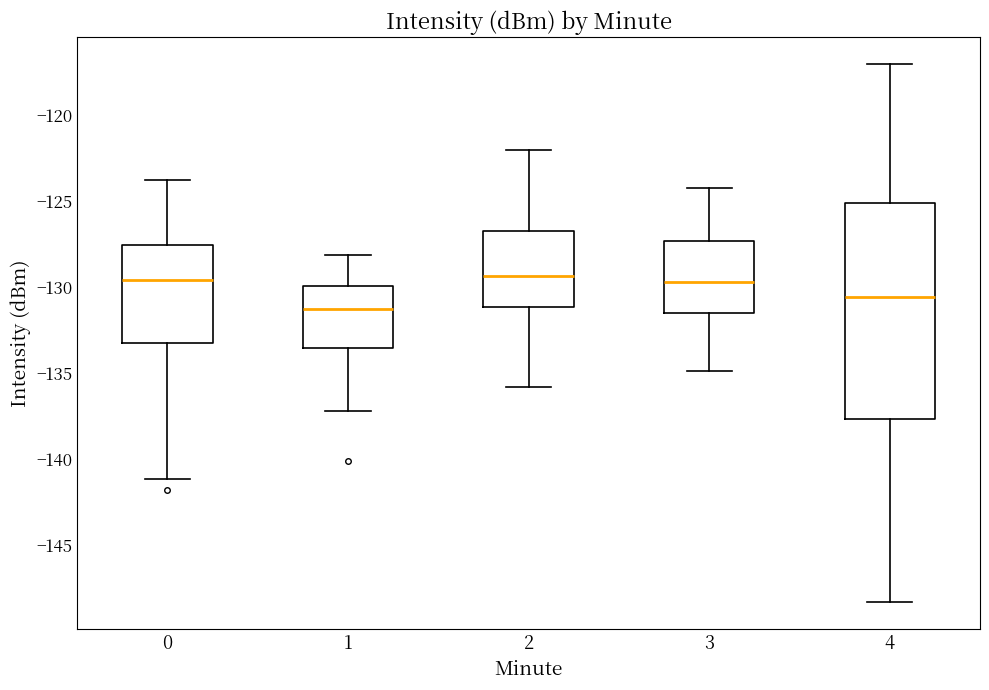

Reading left to right, transcribe this box plot: for each box, give where its median line is, the range the box spans, and where its two whiskers end, as read against the y-axis. The values are not printed on the chart, so give them approximately, as read against the axis.

0: median -129.5, box -133.0 to -127.5, whiskers -141.0 to -124.0
1: median -131.5, box -133.5 to -130.0, whiskers -137.0 to -128.0
2: median -129.5, box -131.0 to -127.0, whiskers -136.0 to -122.0
3: median -129.5, box -131.5 to -127.5, whiskers -135.0 to -124.0
4: median -130.5, box -137.5 to -125.0, whiskers -148.5 to -117.0